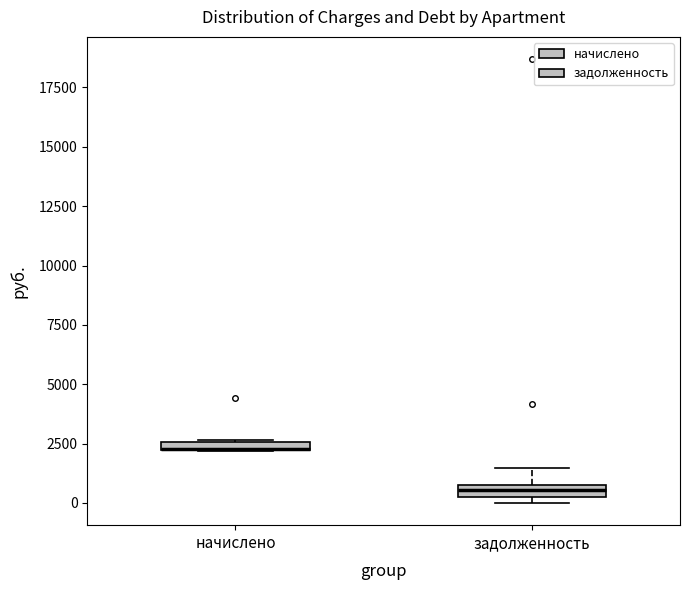

Where is the upper edge of the box for задолженность on the y-axis? The values are not printed on the chart, so give them approximately, as read against the axis.

1000